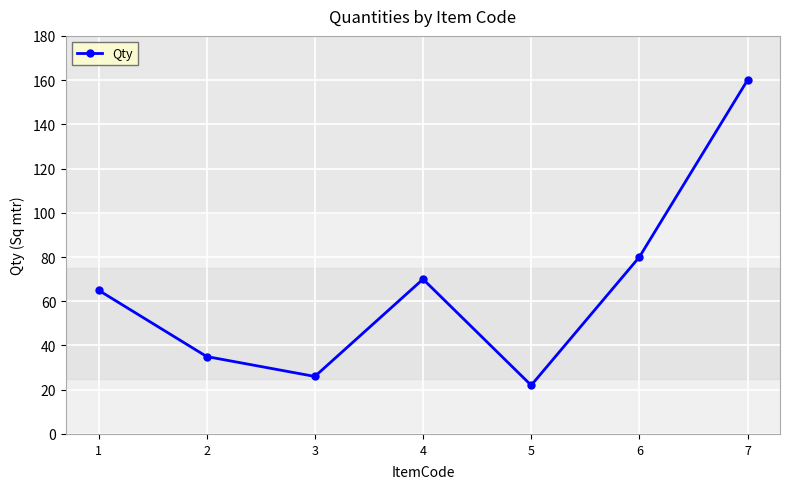

The value at 3 is 10. True or false?

False